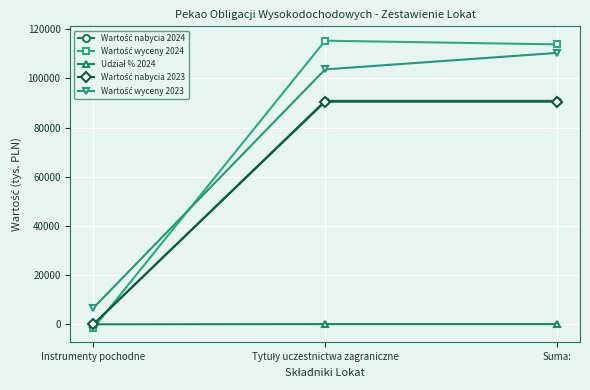

What is the maximum value shown in the chart?

115290.0